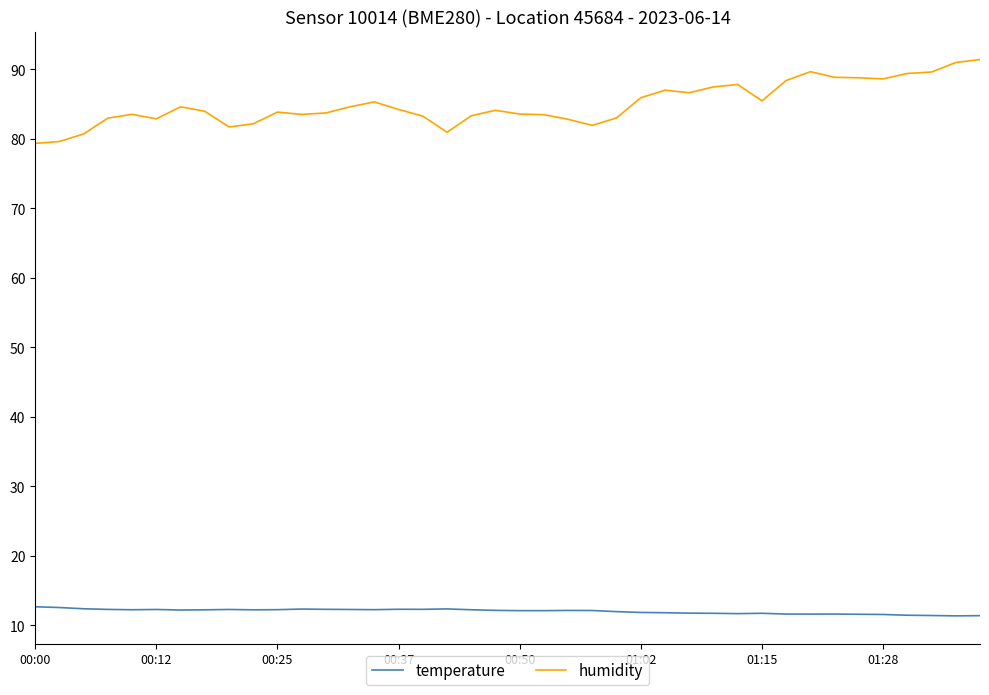

How many distinct data groups are displayed?

2